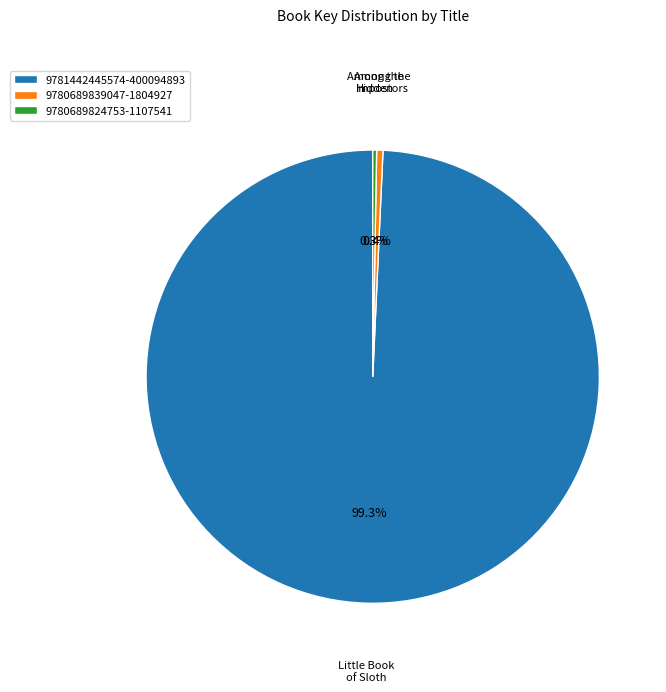

Which has a higher value, 9780689839047-1804927 or 9781442445574-400094893?

9781442445574-400094893